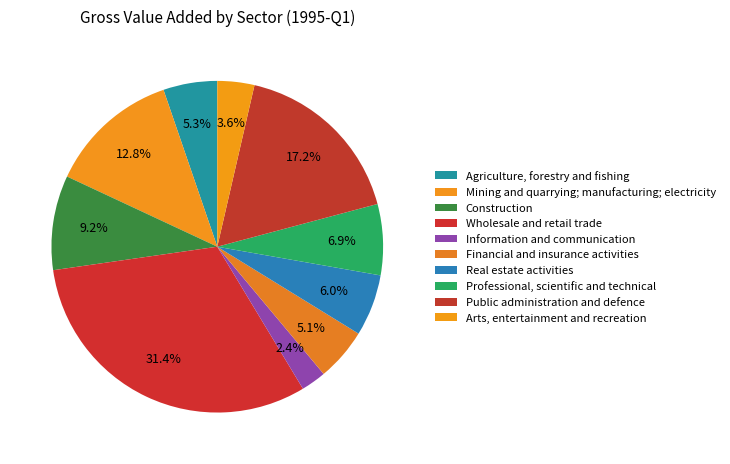

True or false: Professional, scientific and technical accounts for 7% of the total.

True